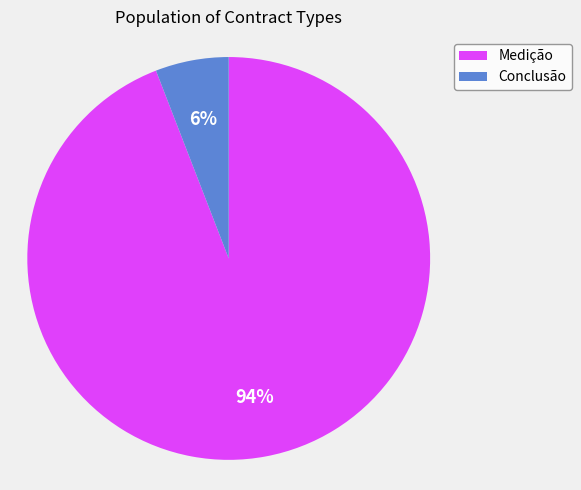

To the nearest percent, what is the difference between the largest and smallest slice percentages?

88%